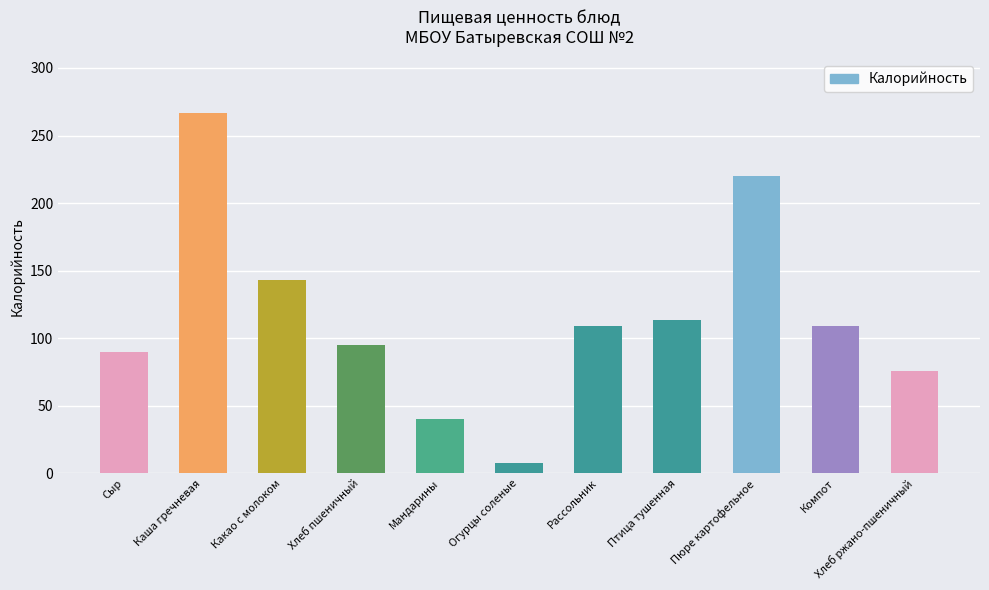

True or false: the data shows 40.0 at Мандарины.

True